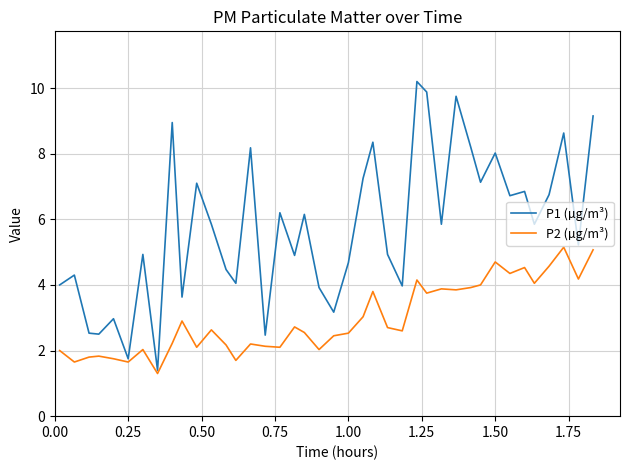

Which series has the largest range (max minus min)?

P1 (µg/m³)